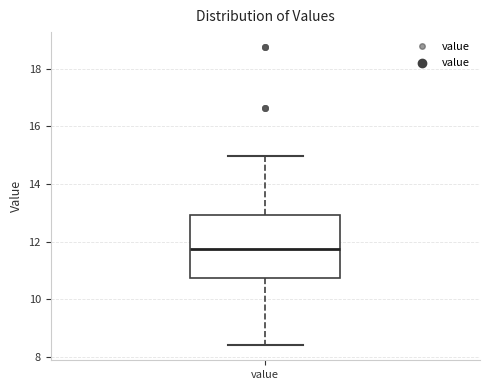

Read this box plot against the y-axis: the position of the median line, the range covered by the box, and the ends of both whiskers. The values are not printed on the chart, so give them approximately, as read against the axis.

median 11.8, box 10.8 to 13.0, whiskers 8.4 to 15.0